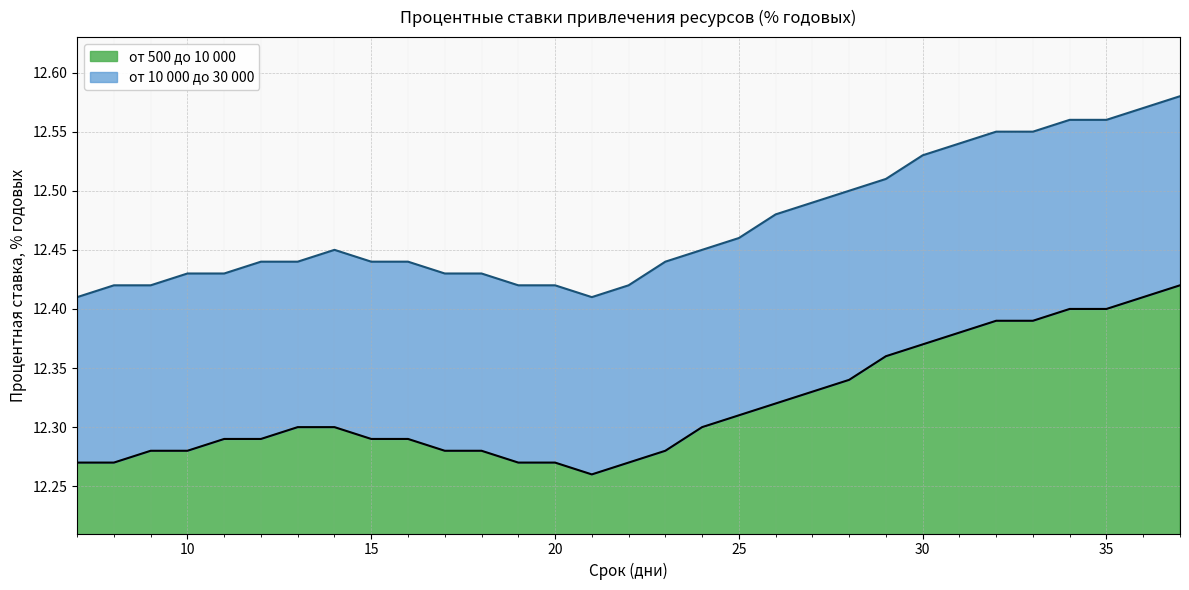

What is the sum of the от 10 000 до 30 000 values at 27 and 12?

24.9